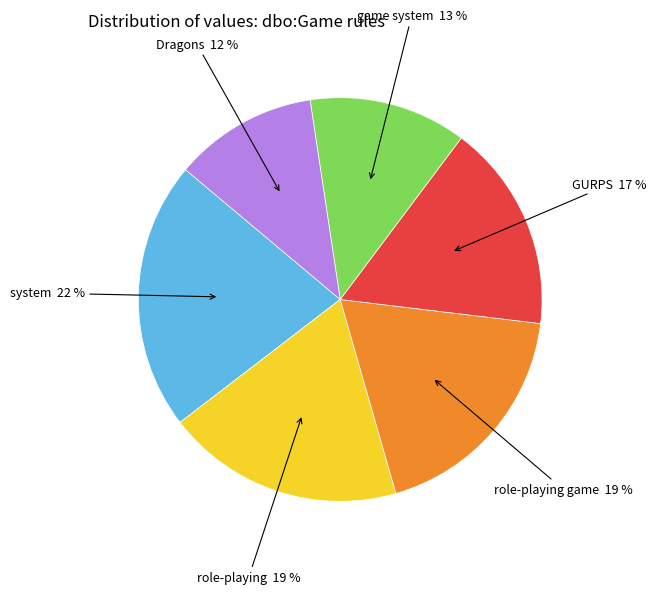

True or false: game system accounts for 13% of the total.

True